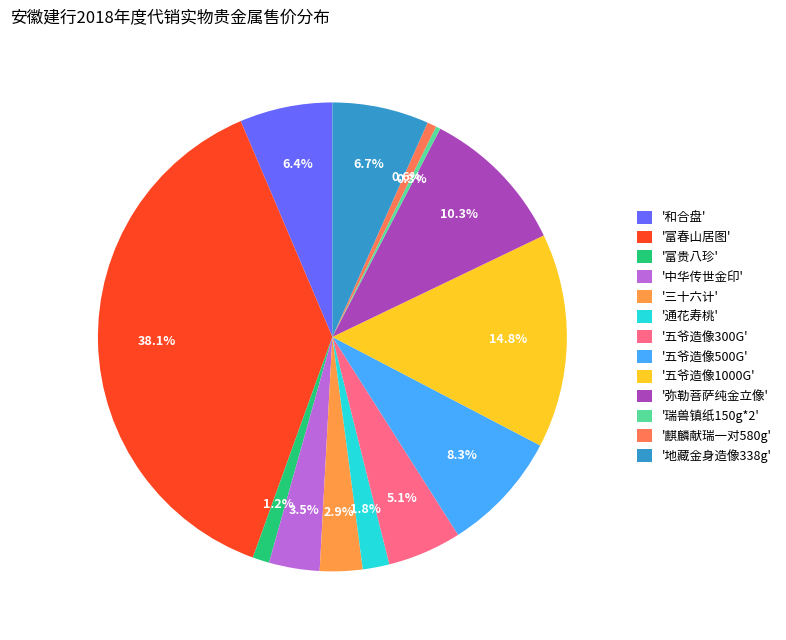

Which category has the smallest portion of the pie?

瑞兽镇纸150g*2